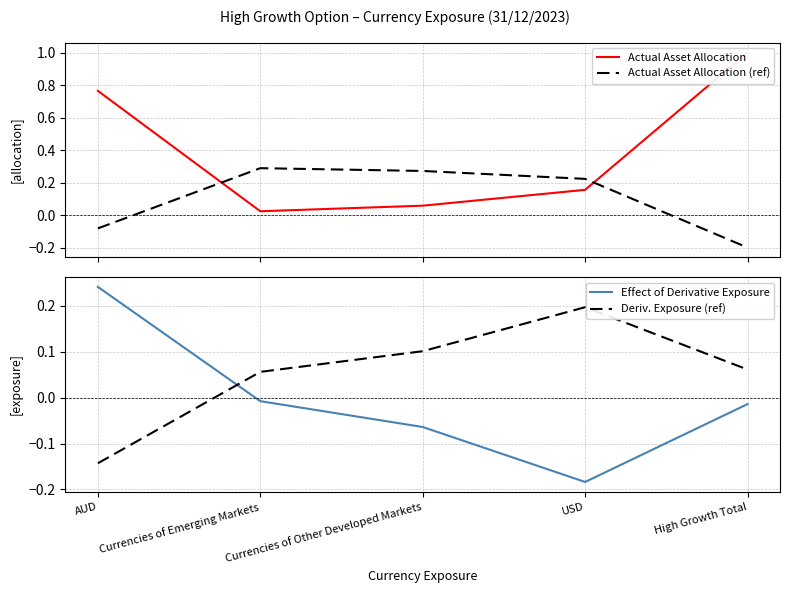

What is the difference between the maximum and second lowest values in the Actual Asset Allocation series?

0.9